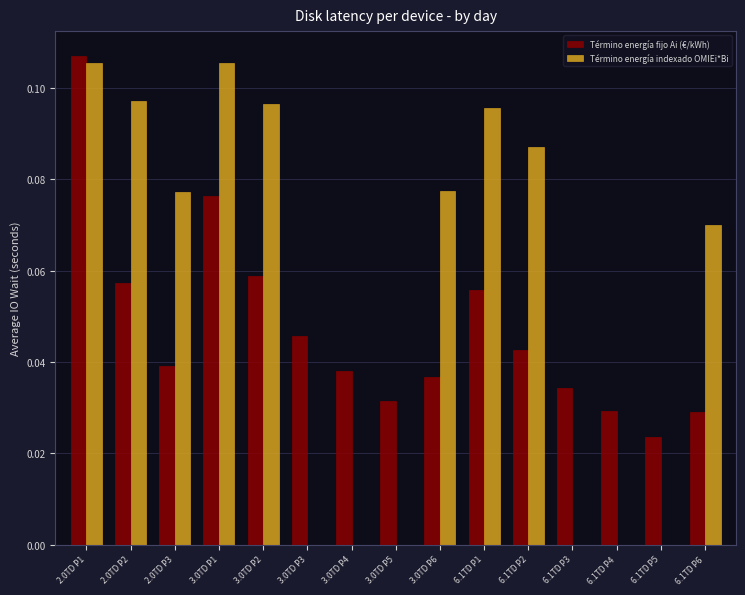

At which category is the sum across all series the highest?

2.0TD P1